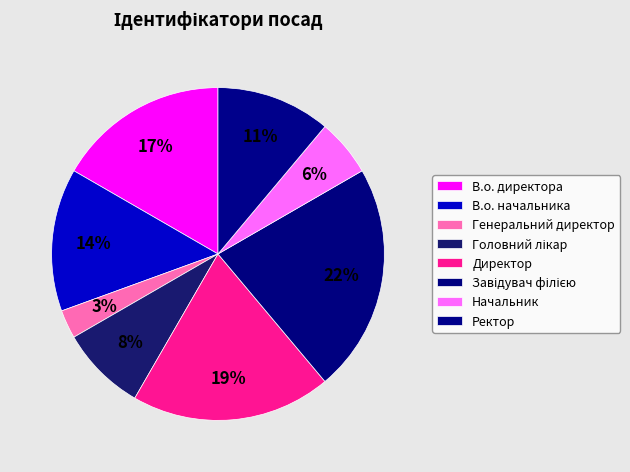

How many slices are in this pie chart?

8